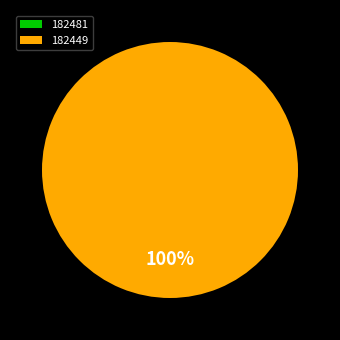

Does any single category account for the majority?

Yes